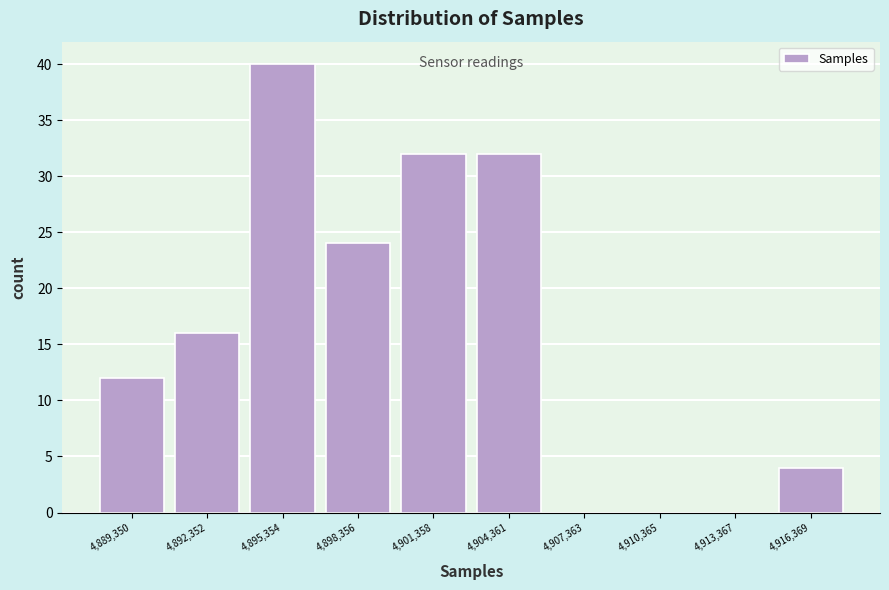

Reading left to right, list all the values displayed in this chart.

4,889,350=12	4,892,352=16	4,895,354=40	4,898,356=24	4,901,358=32	4,904,361=32	4,907,363=0	4,910,365=0	4,913,367=0	4,916,369=4